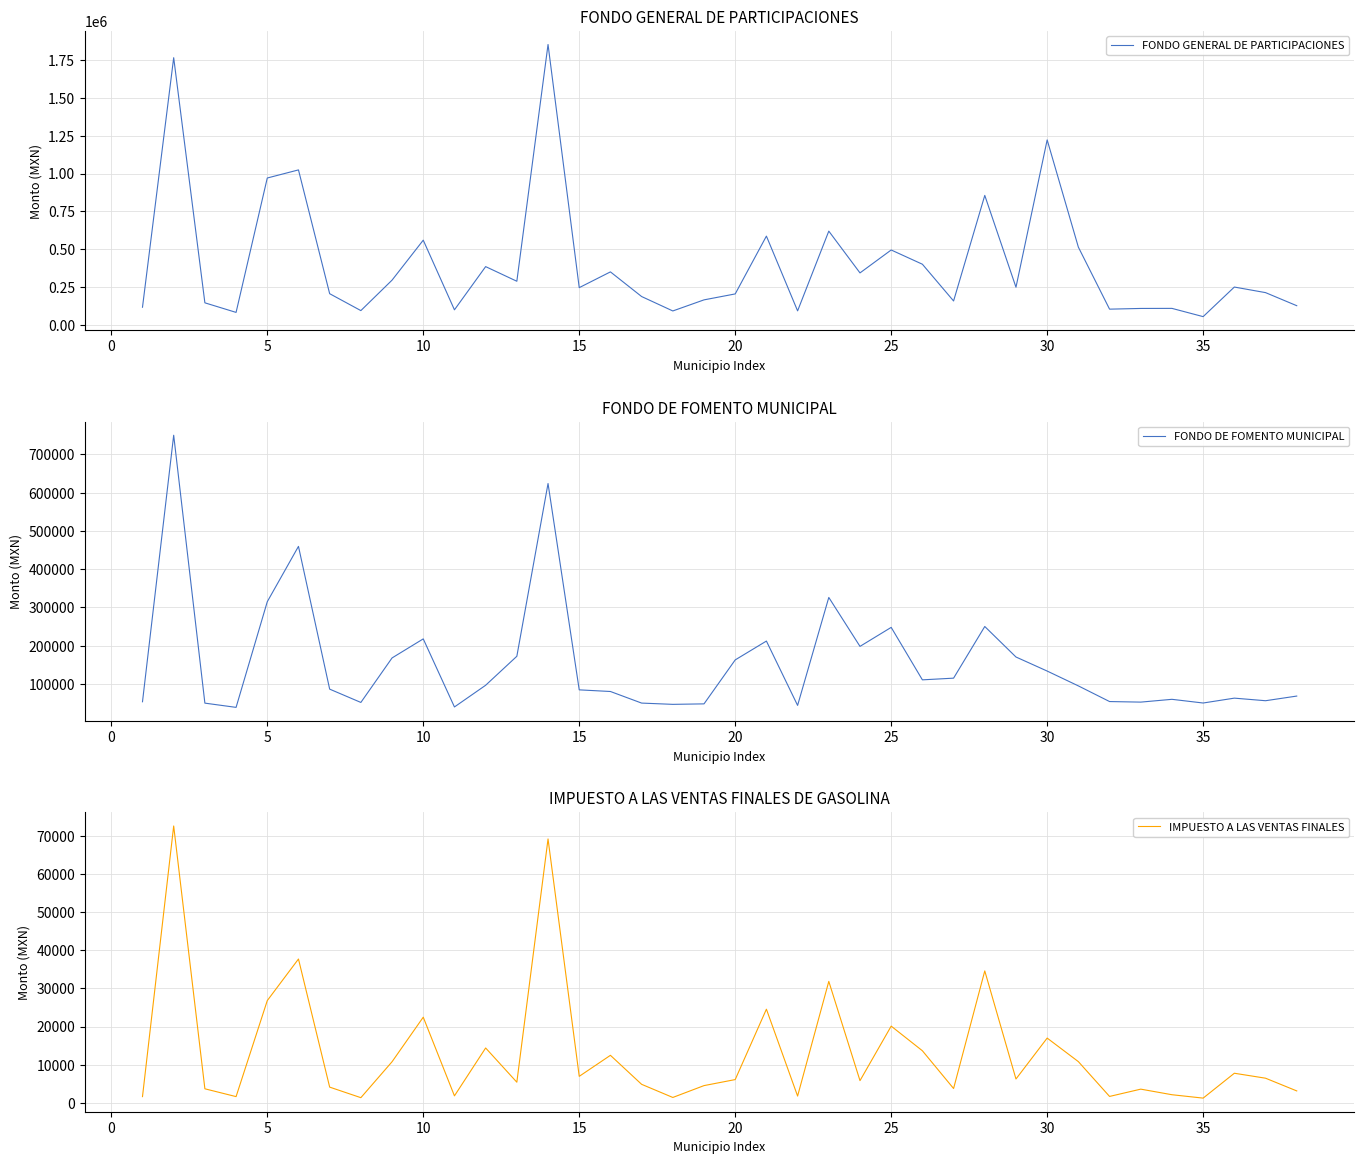

What is the lowest value of the FONDO GENERAL DE PARTICIPACIONES series?

52762